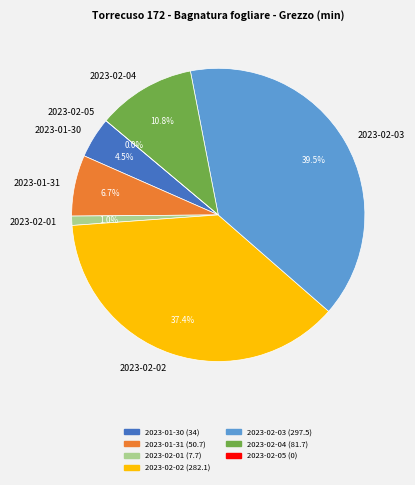

Is 2023-02-05 the majority of the pie?

No